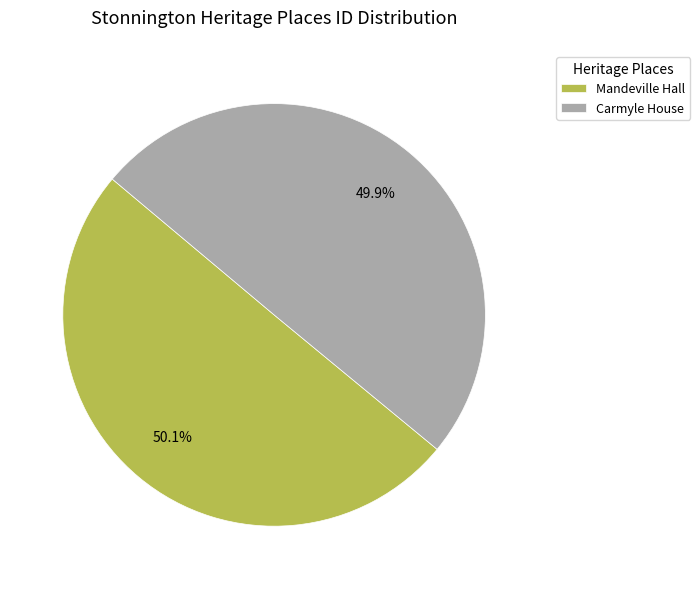

What portion of the pie excludes Mandeville Hall?

49.9%